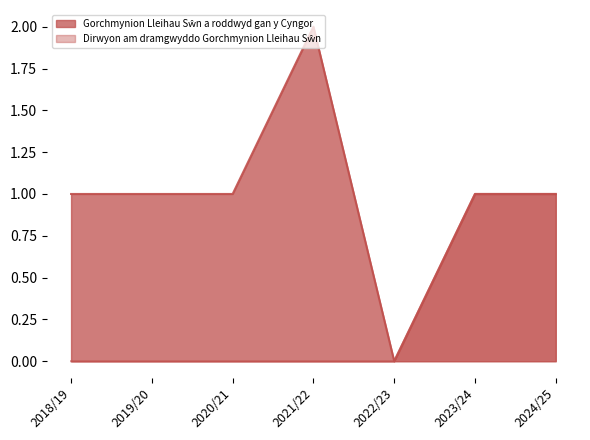

Count the Gorchmynion Lleihau Sŵn a roddwyd gan y Cyngor values in the range 1 to 2.

6